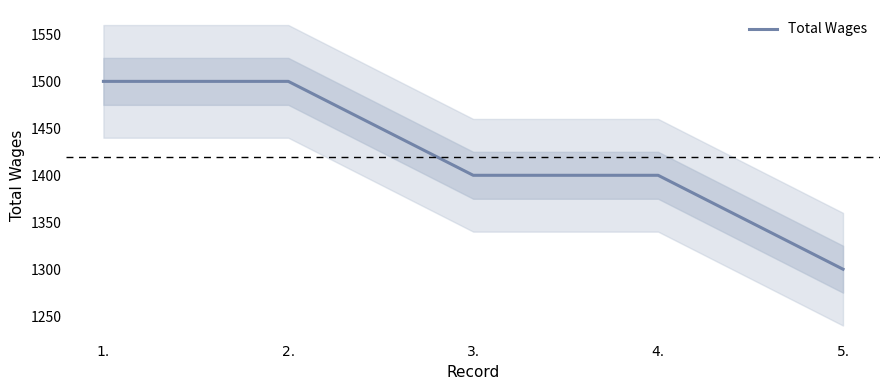

What is the value of the 1st point from the left?

1500